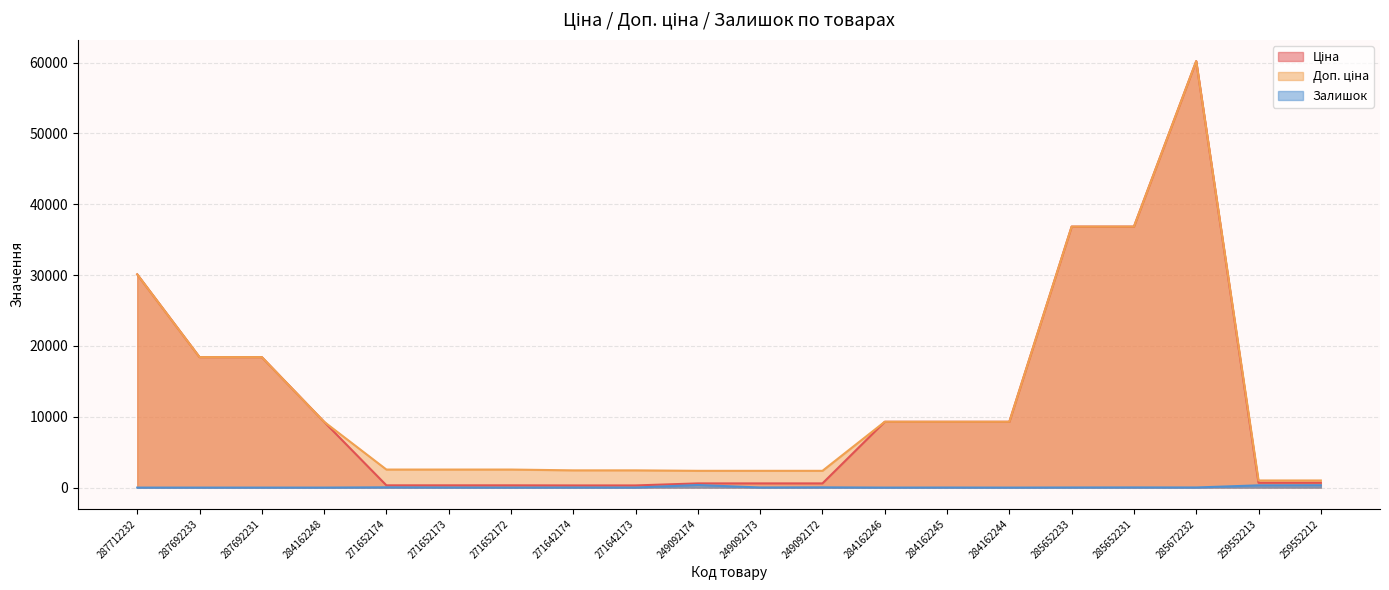

Is it true that Ціна equals 1058.9 at 259552212?

False